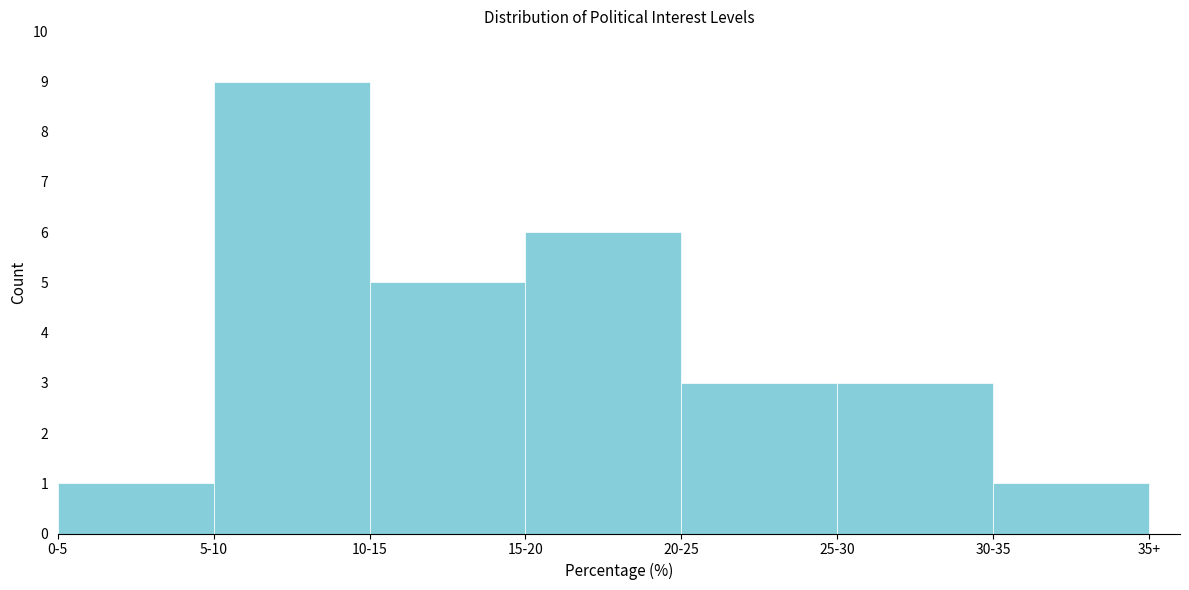

Reading right to left, list all the values displayed in this chart.

30-35=1	25-30=3	20-25=3	15-20=6	10-15=5	5-10=9	0-5=1